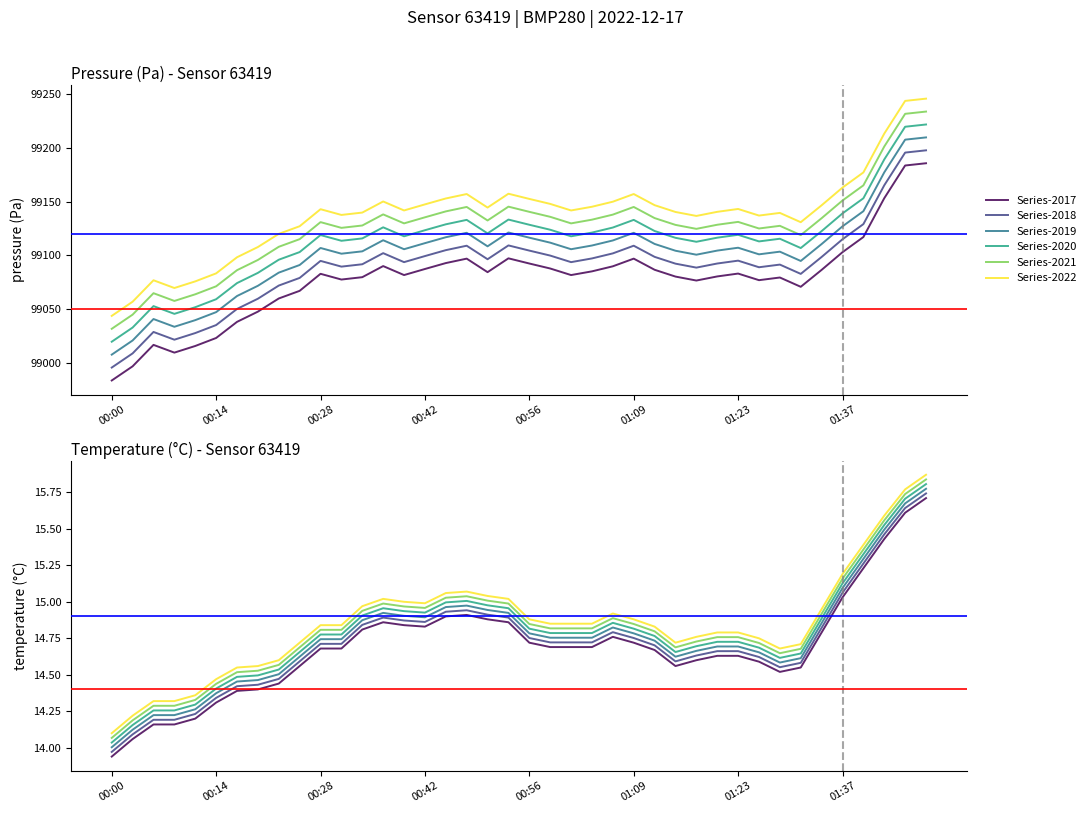

True or false: Series-2020 and Series-2019 intersect in this chart.

False